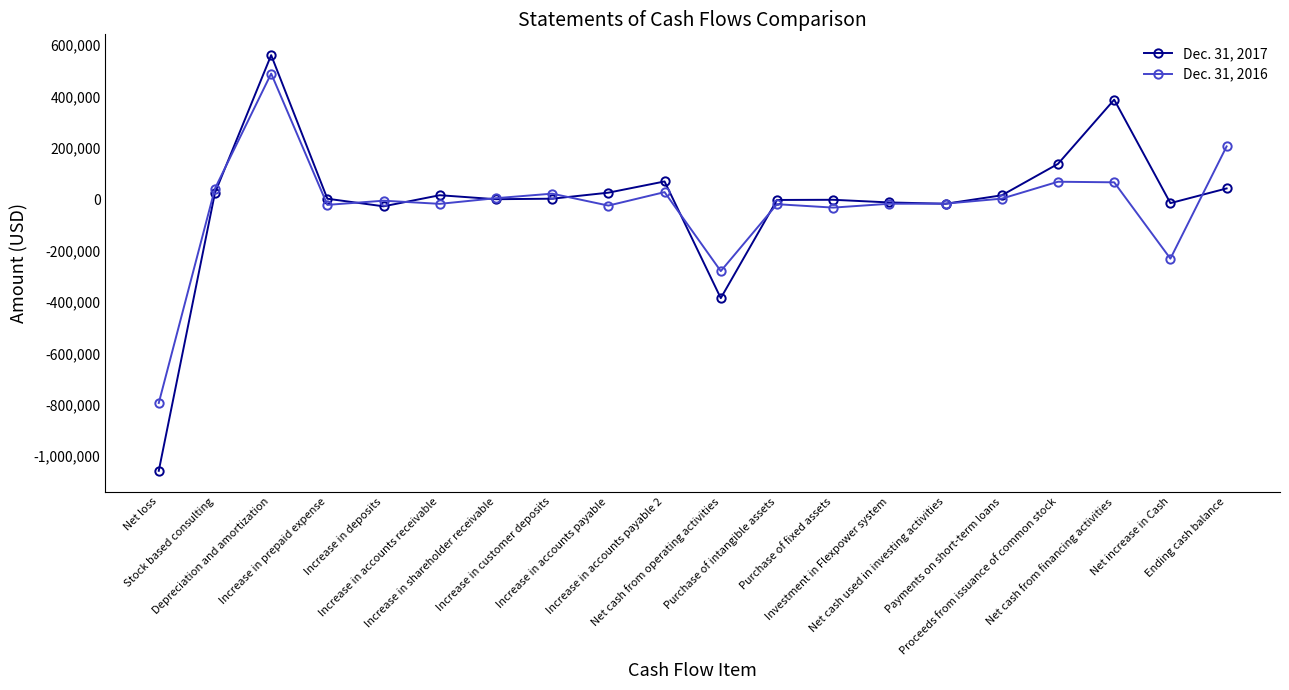

What position from the right is Ending cash balance?

1